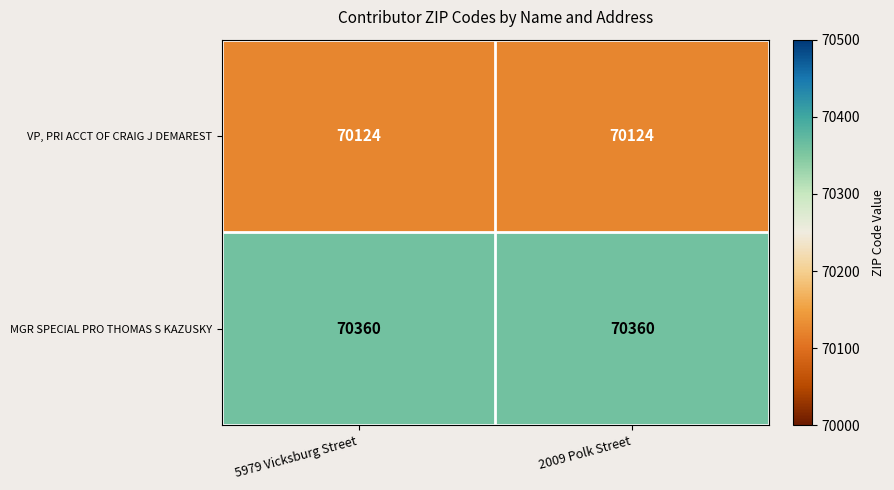

What is the total value across all series at 5979 Vicksburg Street?

140484